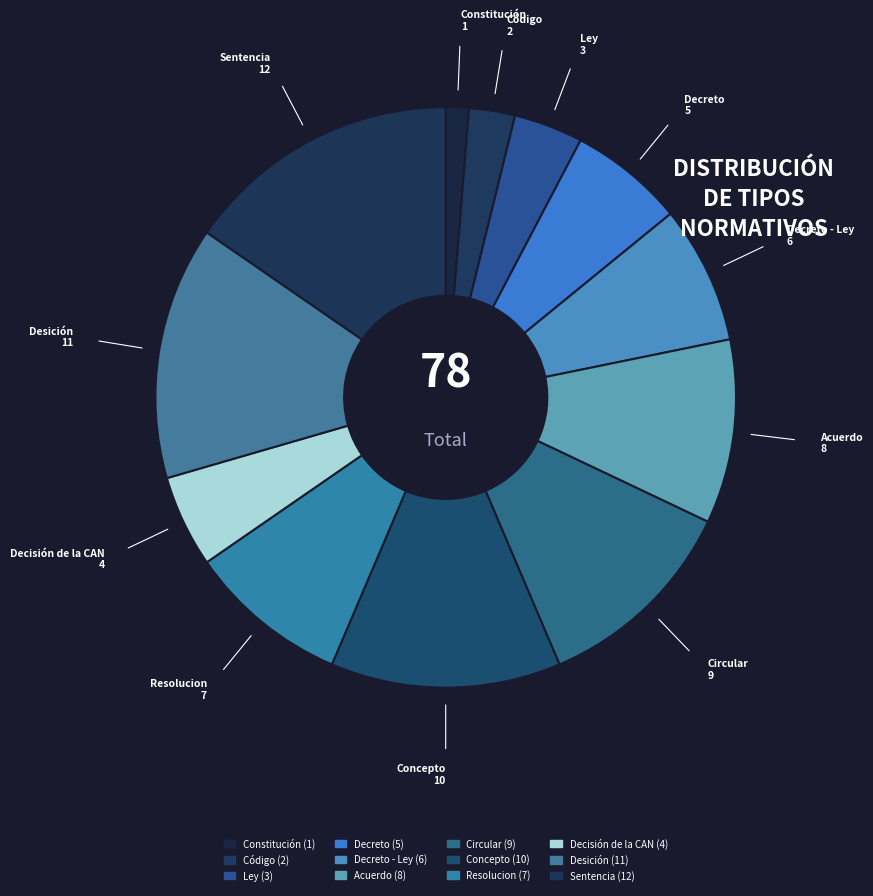

How many segments does this pie chart have?

12